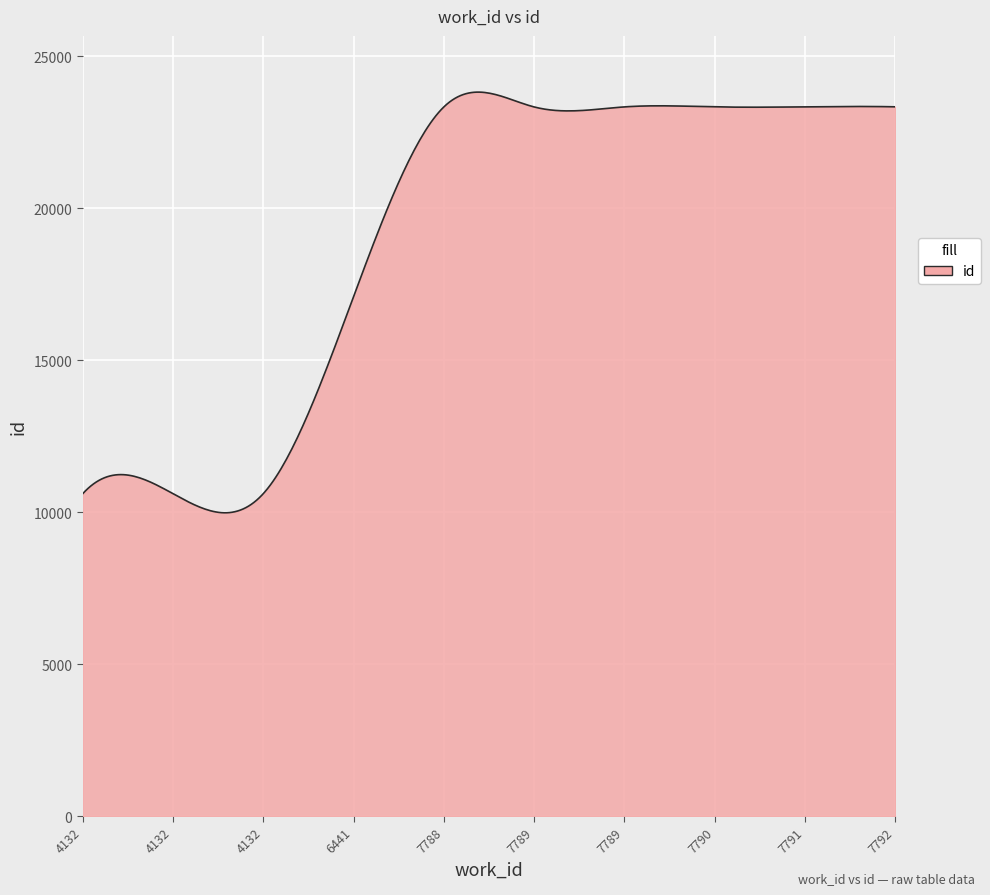

True or false: the data has more than 2 interior local peaks.

True